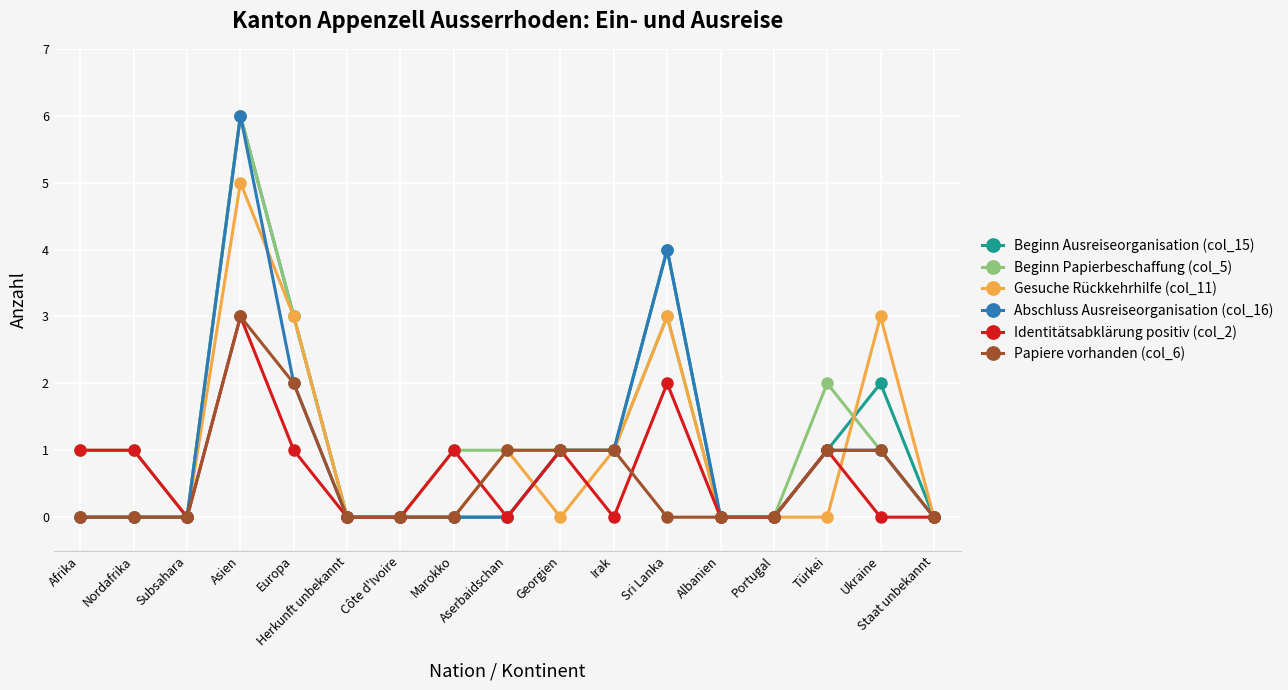

Reading right to left, transcribe all the data shown in this chart.

Beginn Ausreiseorganisation (col_15): 0	2	1	0	0	4	1	1	0	0	0	0	3	6	0	0	0
Beginn Papierbeschaffung (col_5): 0	1	2	0	0	3	1	1	1	1	0	0	3	6	0	1	1
Gesuche Rückkehrhilfe (col_11): 0	3	0	0	0	3	1	0	1	0	0	0	3	5	0	0	0
Abschluss Ausreiseorganisation (col_16): 0	1	1	0	0	4	1	1	0	0	0	0	2	6	0	0	0
Identitätsabklärung positiv (col_2): 0	0	1	0	0	2	0	1	0	1	0	0	1	3	0	1	1
Papiere vorhanden (col_6): 0	1	1	0	0	0	1	1	1	0	0	0	2	3	0	0	0